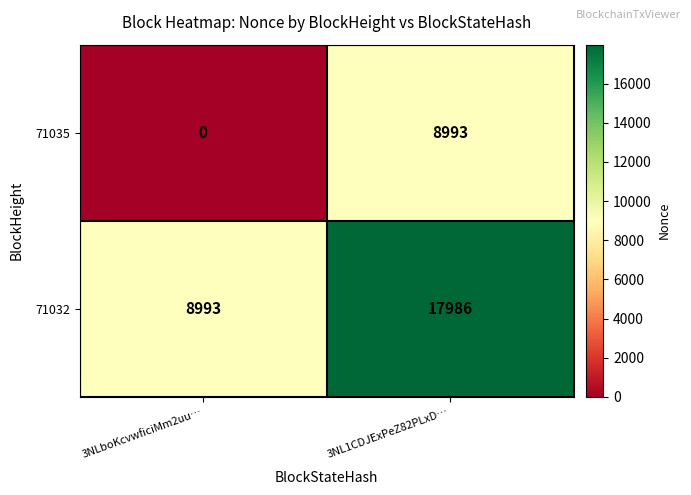

Which series has the largest total across all categories?

71032